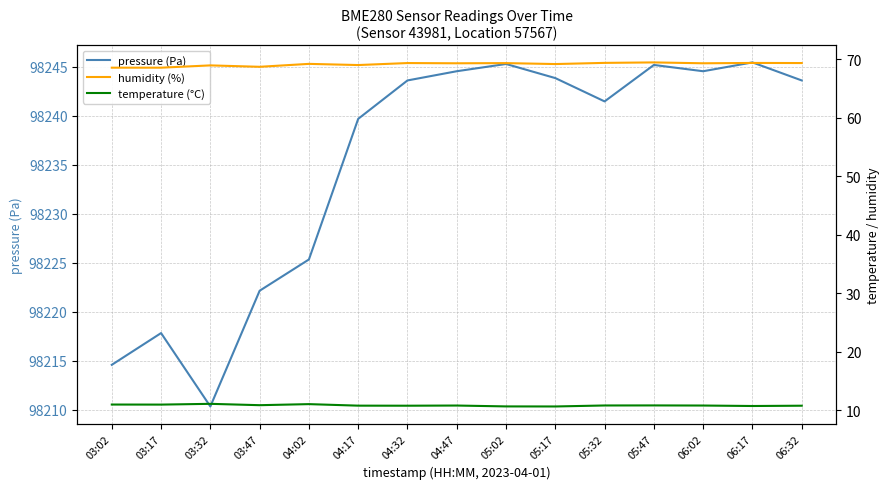

What are all the series names shown in the legend?

pressure (Pa), humidity (%), temperature (°C)